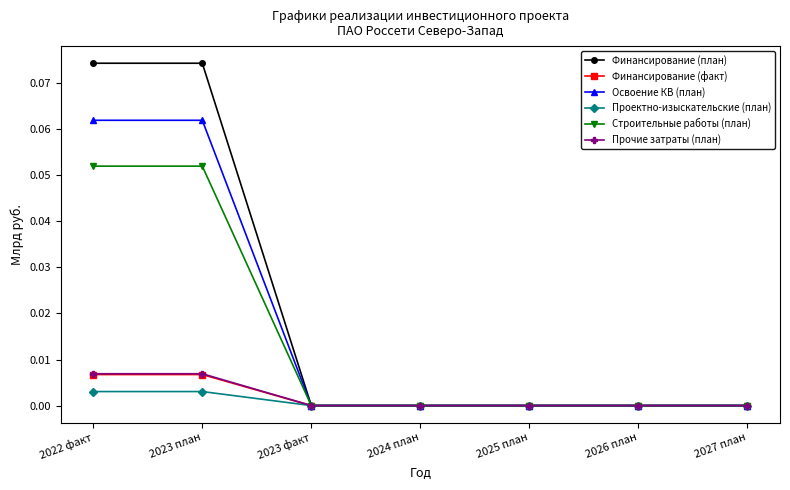

Which series changed the most between 2022 факт and 2026 план?

Финансирование (план)